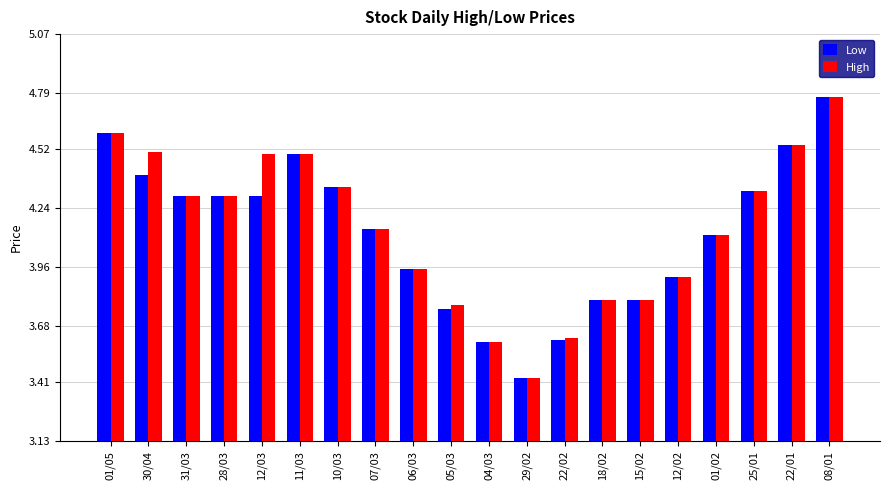

What is the sum of all Low values?

82.5